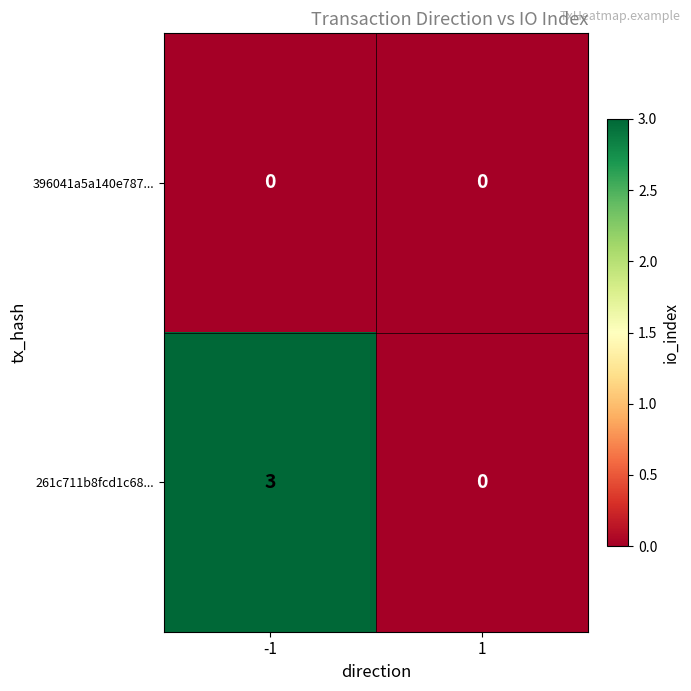

Rank the series at -1 from lowest to highest value.

396041a5a140e787..., 261c711b8fcd1c68...